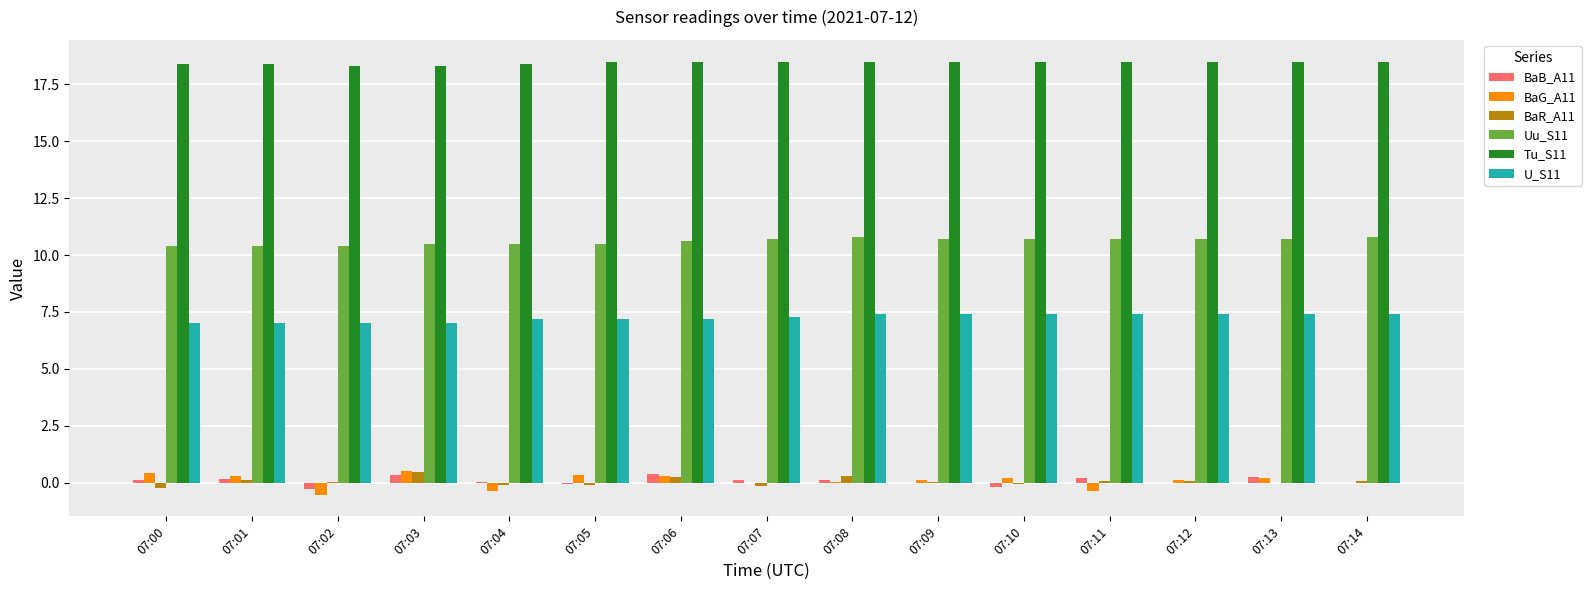

What is the greatest value displayed?

18.5